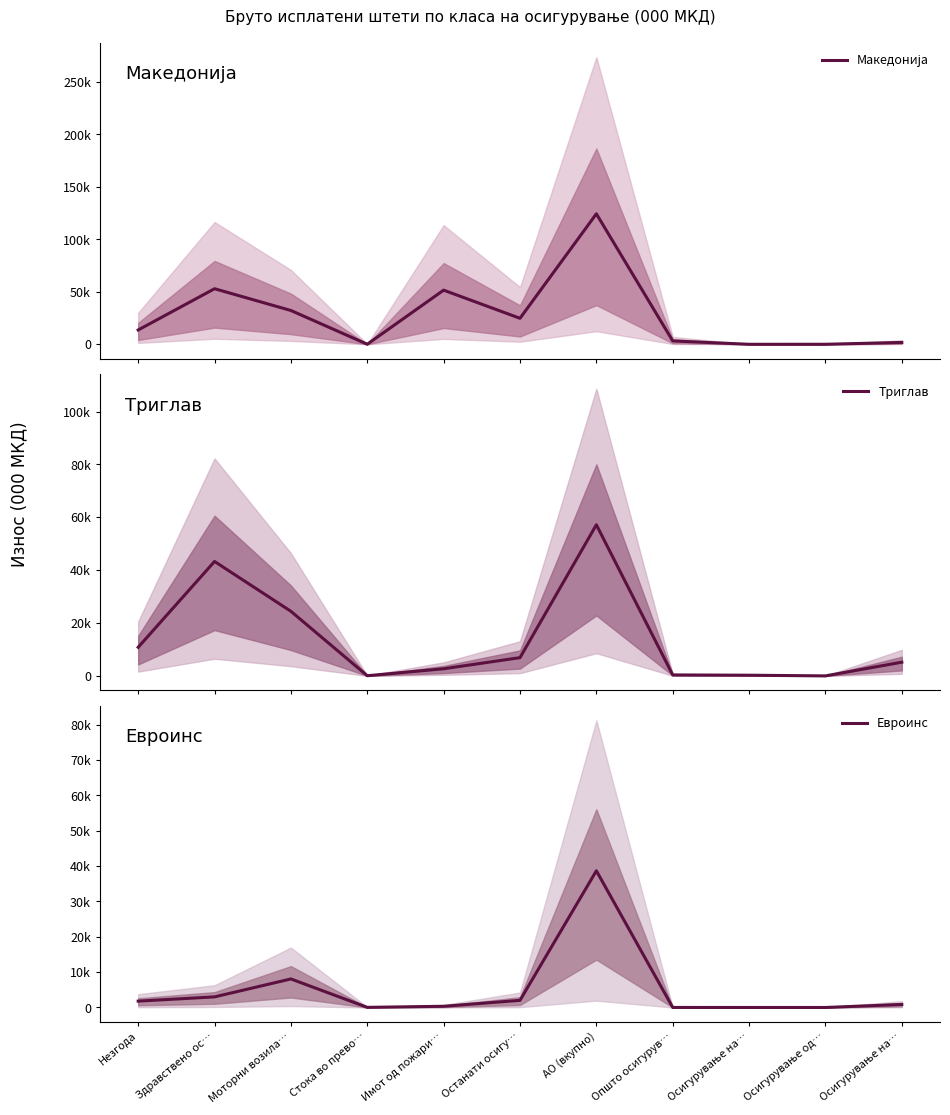

True or false: Евроинс has more than 1 points higher than both neighbors.

True